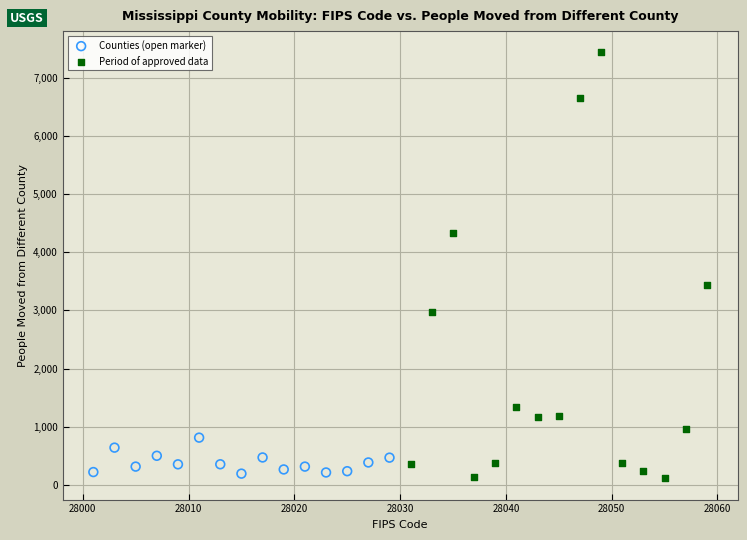

Which series has the widest spread of Y values?

Period of approved data